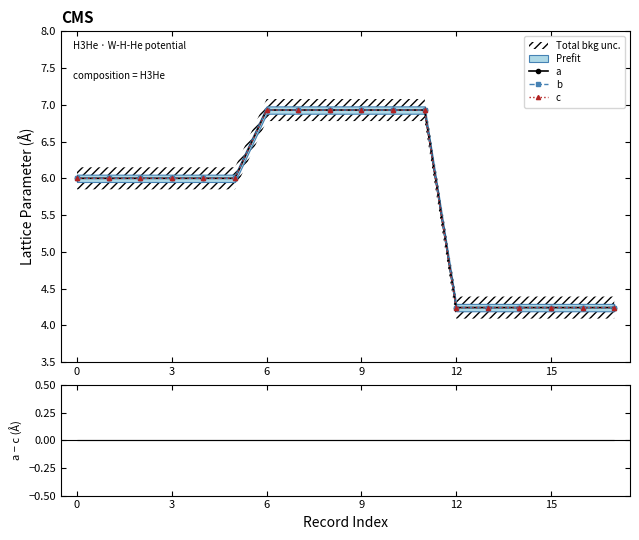

Count the number of categories in the chart.

18